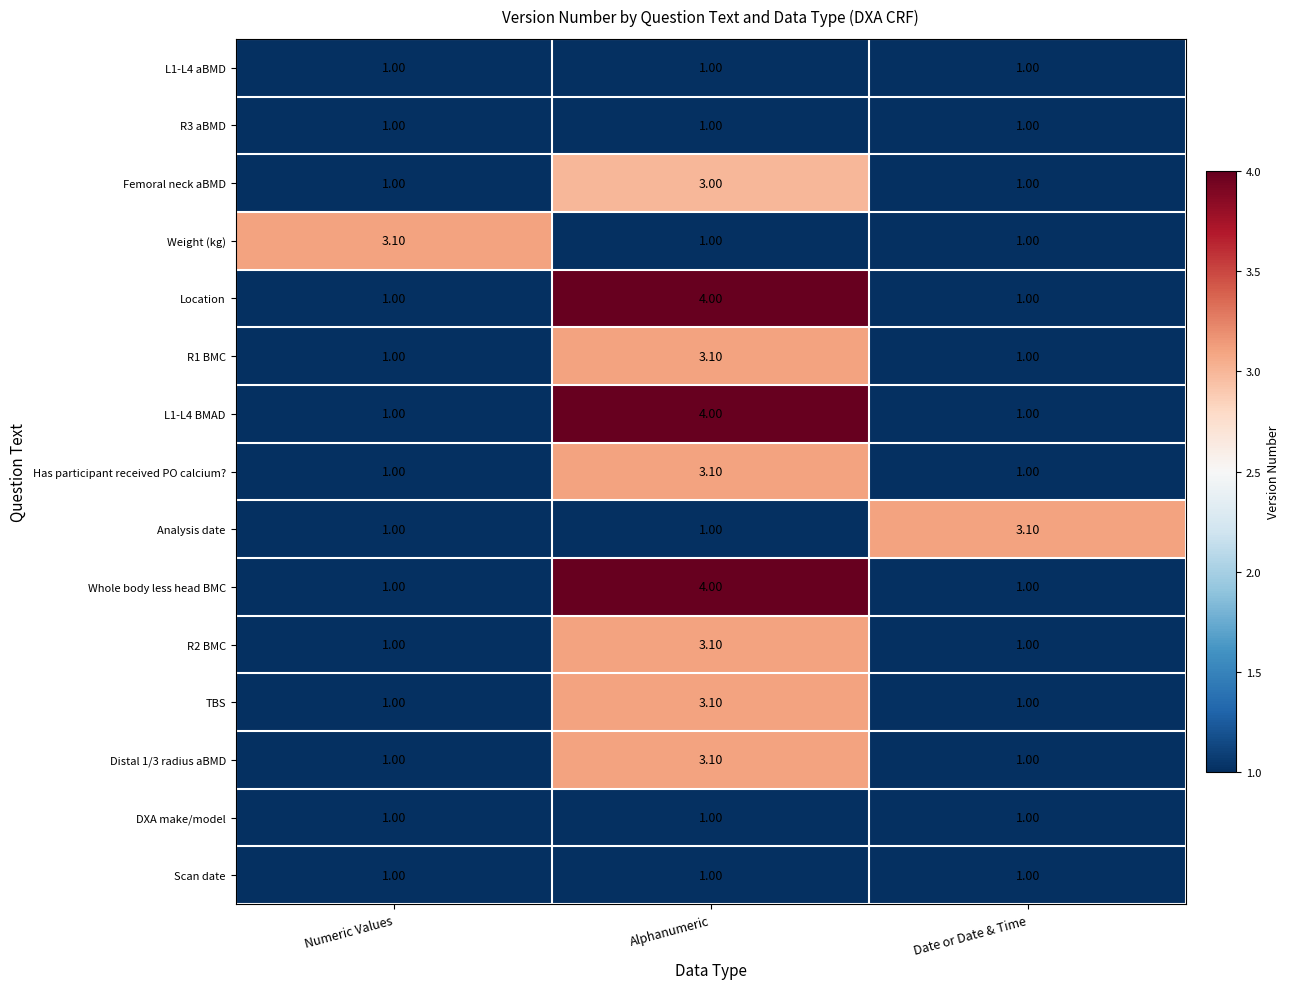

What is the average value of the Location series?

2.0